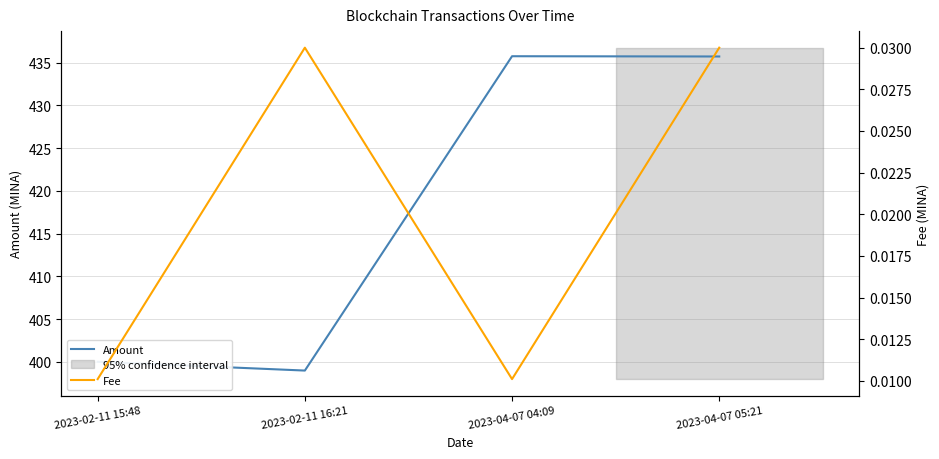

What is the difference between the maximum and second lowest values in the Amount series?

35.8